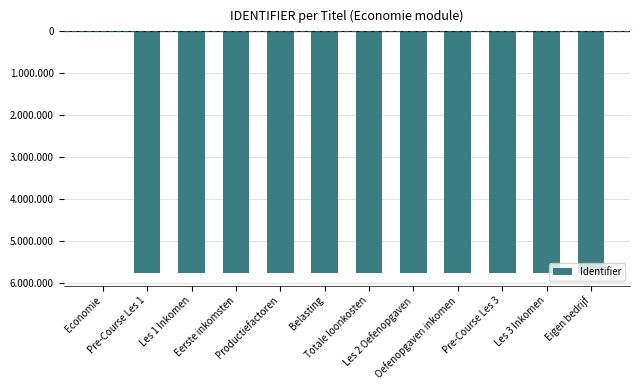

What is the change in value from Belasting to Eigen bedrijf?

-15208